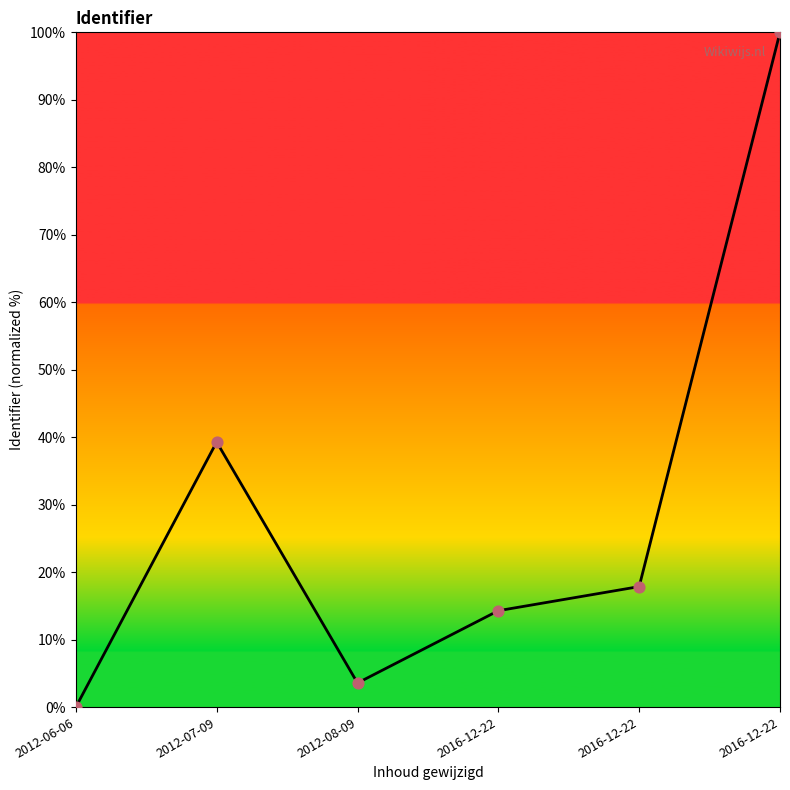

Which has a higher value, 2012-07-09 or 2016-12-22?

2012-07-09